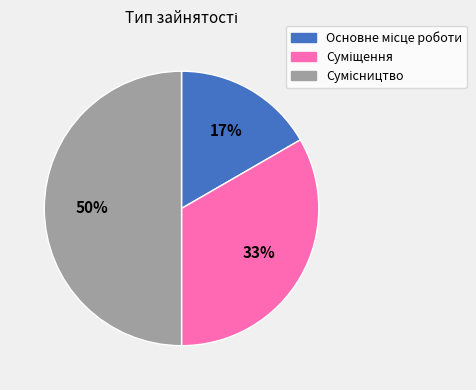

To the nearest percent, what is the average slice percentage?

33%